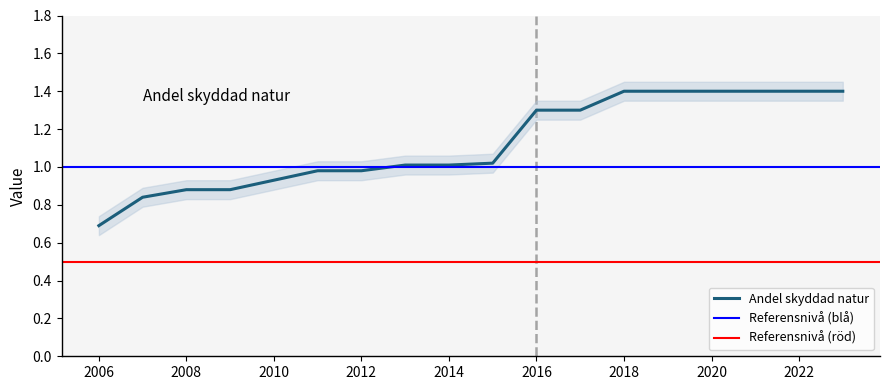

The Andel skyddad natur series shows 0.3 at 2006. True or false?

False